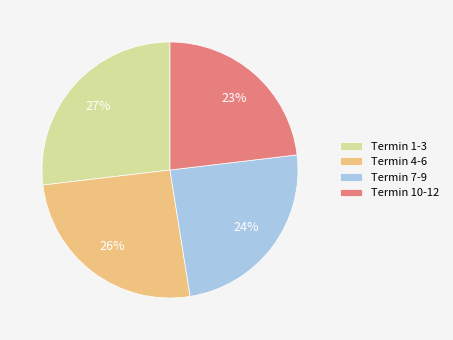

To the nearest percent, what is the average slice percentage?

25%